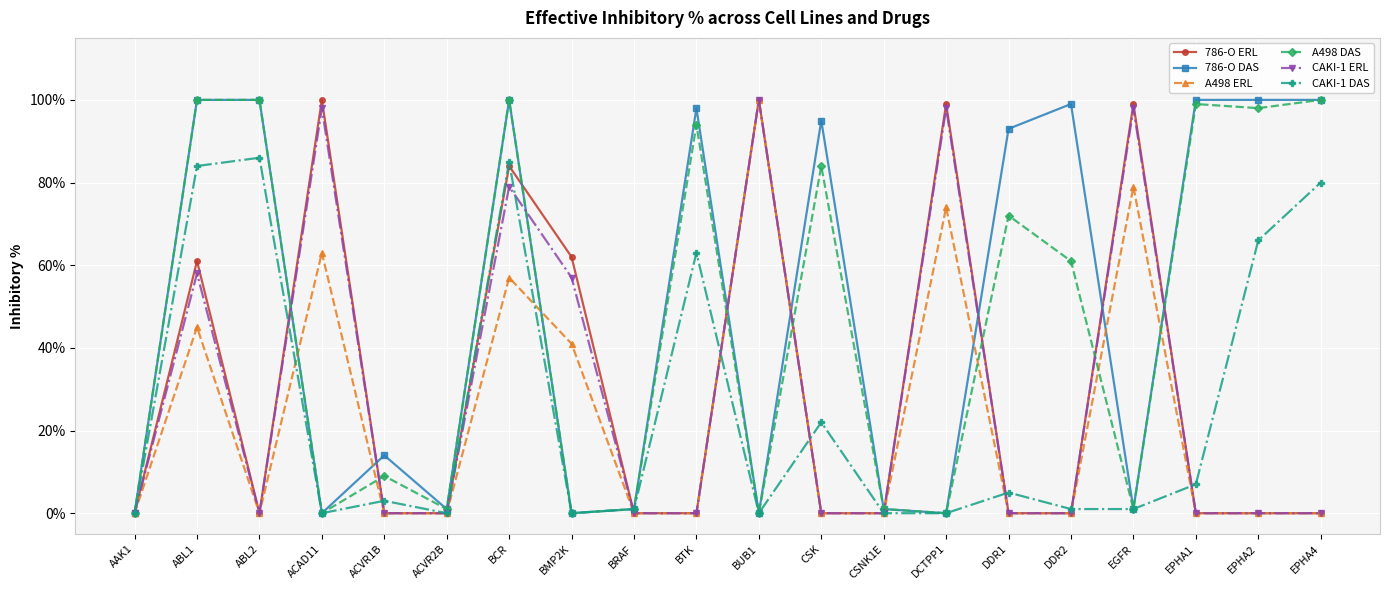

Reading left to right, what are all the values shown in this chart?

786-O ERL: AAK1=0	ABL1=61	ABL2=0	ACAD11=100	ACVR1B=0	ACVR2B=0	BCR=84	BMP2K=62	BRAF=0	BTK=0	BUB1=100	CSK=0	CSNK1E=0	DCTPP1=99	DDR1=0	DDR2=0	EGFR=99	EPHA1=0	EPHA2=0	EPHA4=0
786-O DAS: AAK1=0	ABL1=100	ABL2=100	ACAD11=0	ACVR1B=14	ACVR2B=1	BCR=100	BMP2K=0	BRAF=1	BTK=98	BUB1=0	CSK=95	CSNK1E=1	DCTPP1=0	DDR1=93	DDR2=99	EGFR=1	EPHA1=100	EPHA2=100	EPHA4=100
A498 ERL: AAK1=0	ABL1=45	ABL2=0	ACAD11=63	ACVR1B=0	ACVR2B=0	BCR=57	BMP2K=41	BRAF=0	BTK=0	BUB1=100	CSK=0	CSNK1E=0	DCTPP1=74	DDR1=0	DDR2=0	EGFR=79	EPHA1=0	EPHA2=0	EPHA4=0
A498 DAS: AAK1=0	ABL1=100	ABL2=100	ACAD11=0	ACVR1B=9	ACVR2B=1	BCR=100	BMP2K=0	BRAF=1	BTK=94	BUB1=0	CSK=84	CSNK1E=1	DCTPP1=0	DDR1=72	DDR2=61	EGFR=1	EPHA1=99	EPHA2=98	EPHA4=100
CAKI-1 ERL: AAK1=0	ABL1=58	ABL2=0	ACAD11=98	ACVR1B=0	ACVR2B=0	BCR=79	BMP2K=57	BRAF=0	BTK=0	BUB1=100	CSK=0	CSNK1E=0	DCTPP1=98	DDR1=0	DDR2=0	EGFR=98	EPHA1=0	EPHA2=0	EPHA4=0
CAKI-1 DAS: AAK1=0	ABL1=84	ABL2=86	ACAD11=0	ACVR1B=3	ACVR2B=0	BCR=85	BMP2K=0	BRAF=1	BTK=63	BUB1=0	CSK=22	CSNK1E=0	DCTPP1=0	DDR1=5	DDR2=1	EGFR=1	EPHA1=7	EPHA2=66	EPHA4=80